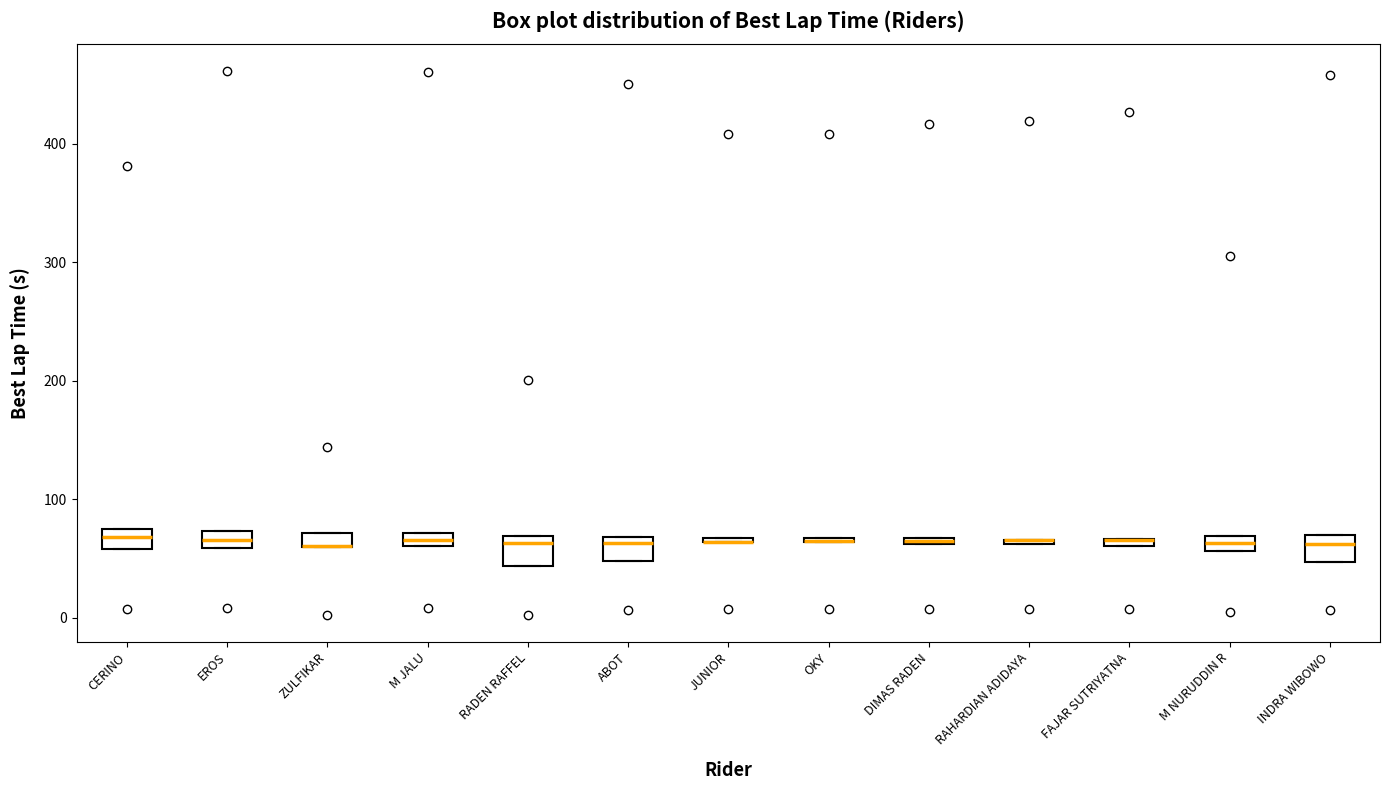

Where does the median line of the box for INDRA WIBOWO sit on the y-axis? The values are not printed on the chart, so give them approximately, as read against the axis.

60